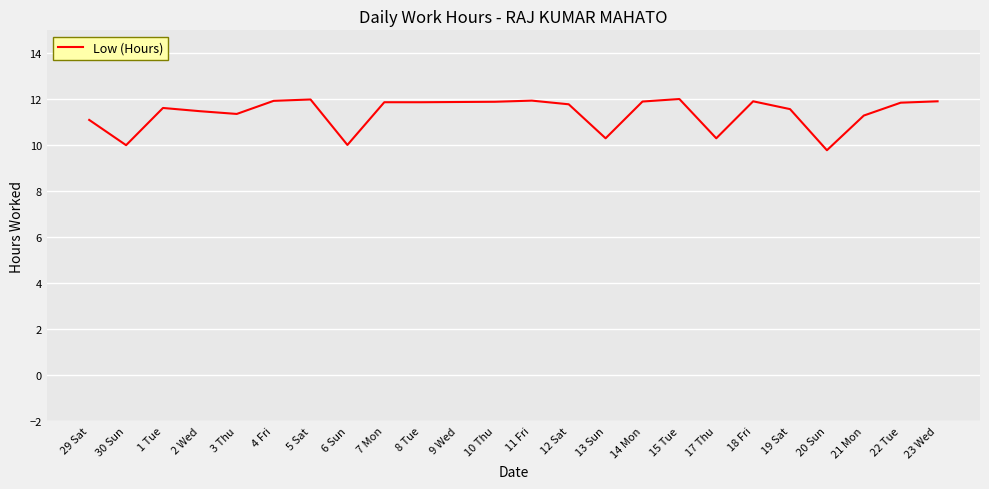

Does the chart display data point markers on the line(s)?

No